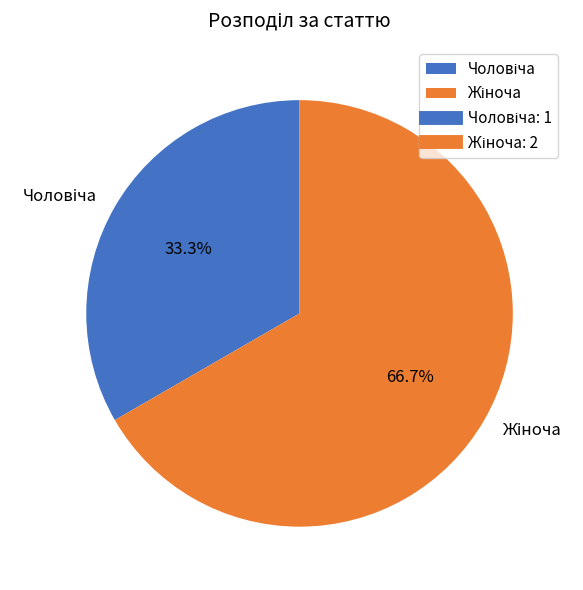

Is there any slice that represents more than half of the pie?

Yes